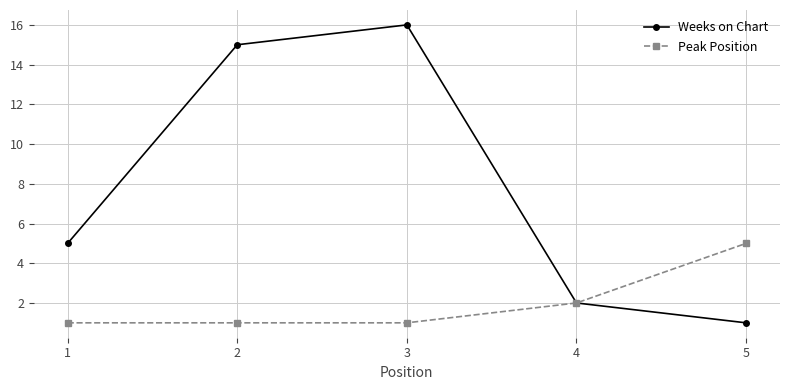

Rank the series by their maximum value, from lowest to highest.

Peak Position, Weeks on Chart